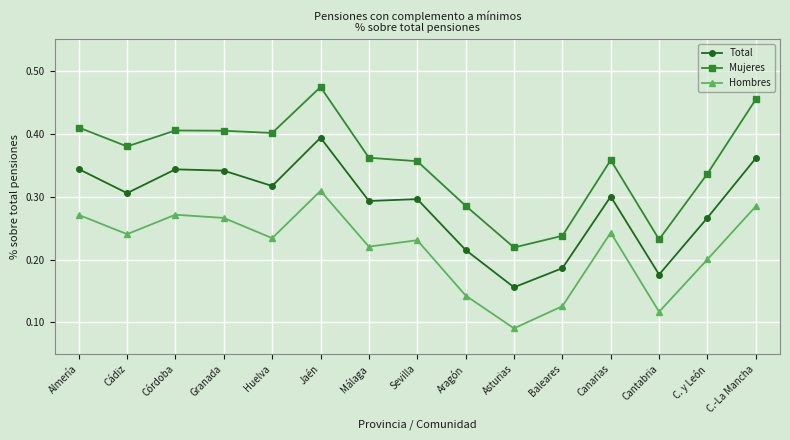

Which series changed the most between Sevilla and Baleares?

Mujeres